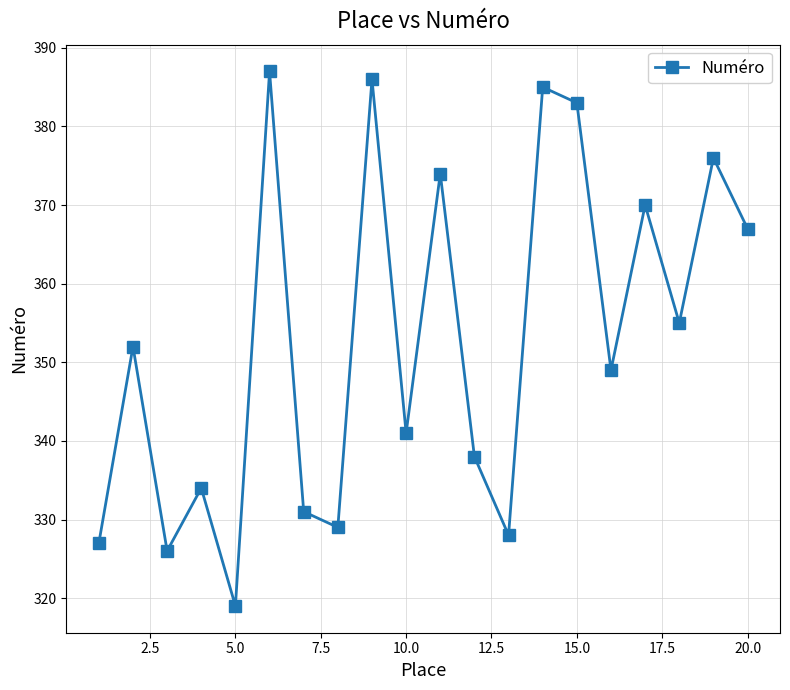

What is the minimum value shown in the chart?

319